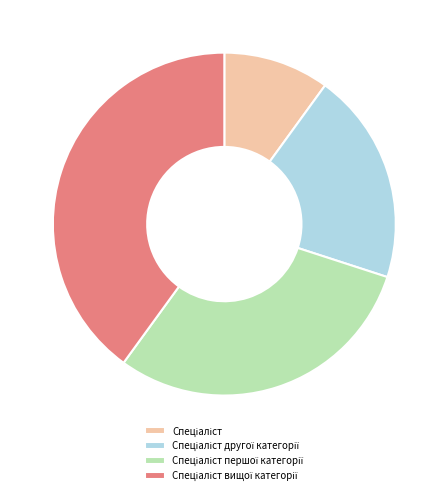

How many segments does this pie chart have?

4